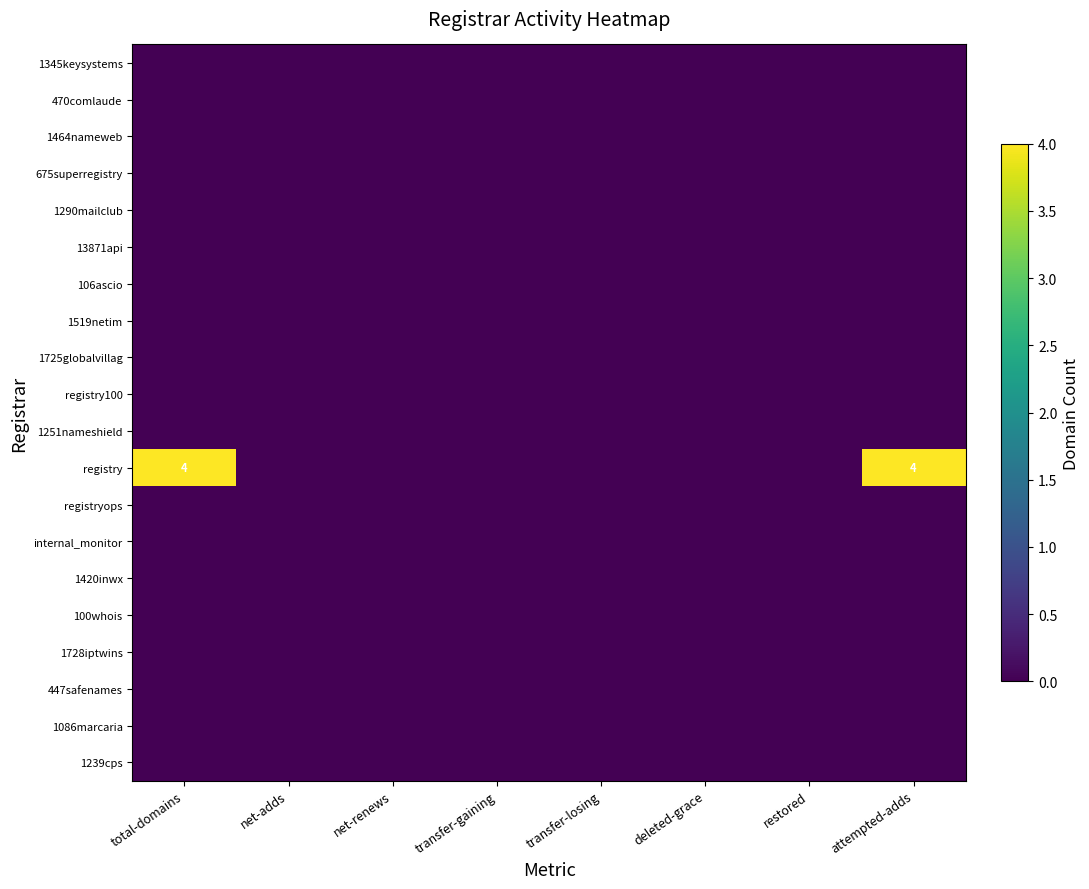

Which category has the highest value across all series?

total-domains